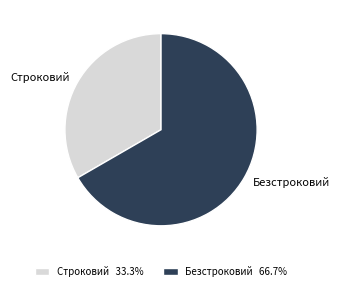

What is the smallest slice in the pie chart?

Строковий